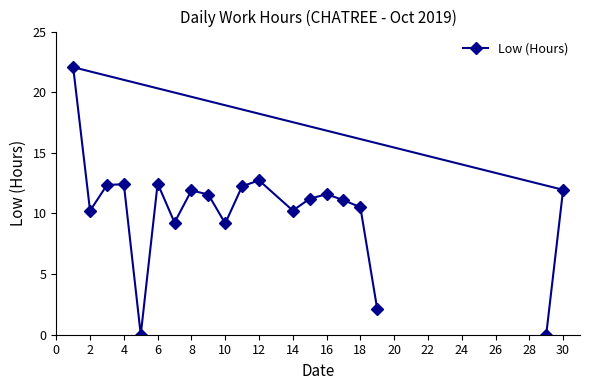

What is the greatest value displayed?

22.1